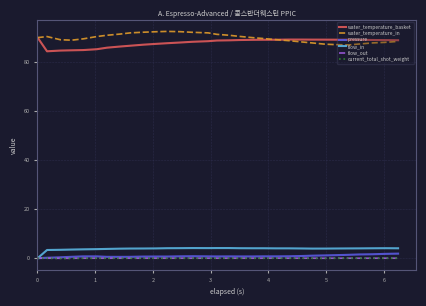

True or false: current_total_shot_weight and water_temperature_in cross at least once.

False